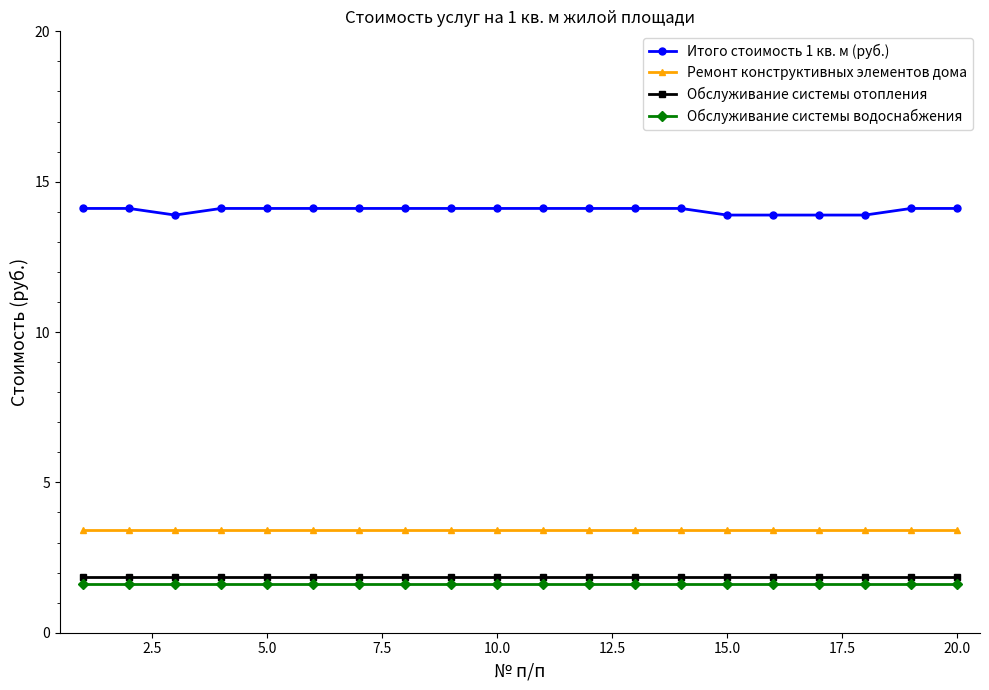

Reading left to right, transcribe all the data shown in this chart.

Итого стоимость 1 кв. м (руб.): 14.1	14.1	13.9	14.1	14.1	14.1	14.1	14.1	14.1	14.1	14.1	14.1	14.1	14.1	13.9	13.9	13.9	13.9	14.1	14.1
Ремонт конструктивных элементов дома: 3.4	3.4	3.4	3.4	3.4	3.4	3.4	3.4	3.4	3.4	3.4	3.4	3.4	3.4	3.4	3.4	3.4	3.4	3.4	3.4
Обслуживание системы отопления: 1.9	1.9	1.9	1.9	1.9	1.9	1.9	1.9	1.9	1.9	1.9	1.9	1.9	1.9	1.9	1.9	1.9	1.9	1.9	1.9
Обслуживание системы водоснабжения: 1.6	1.6	1.6	1.6	1.6	1.6	1.6	1.6	1.6	1.6	1.6	1.6	1.6	1.6	1.6	1.6	1.6	1.6	1.6	1.6